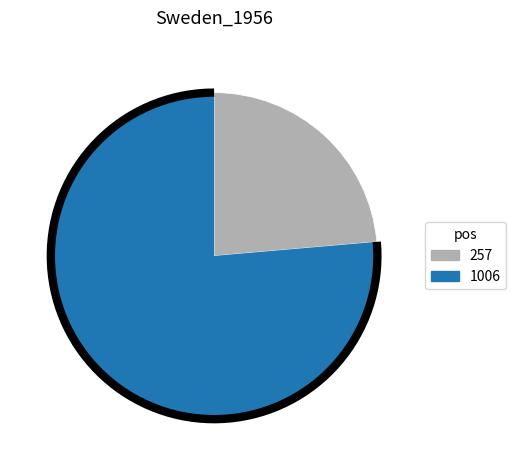

Count the number of slices in the pie.

2